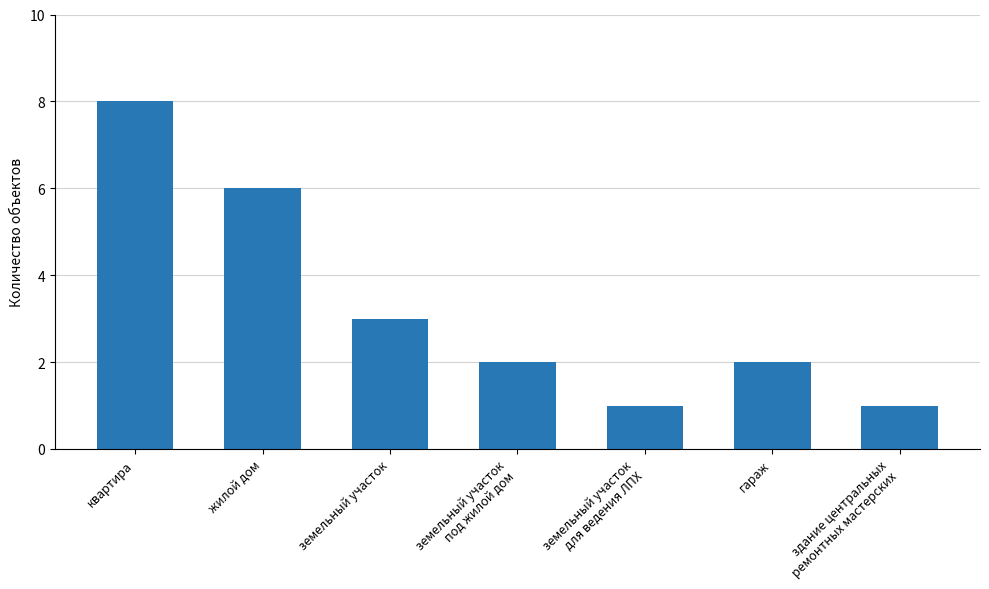

Is it true that the value at гараж is 2?

True